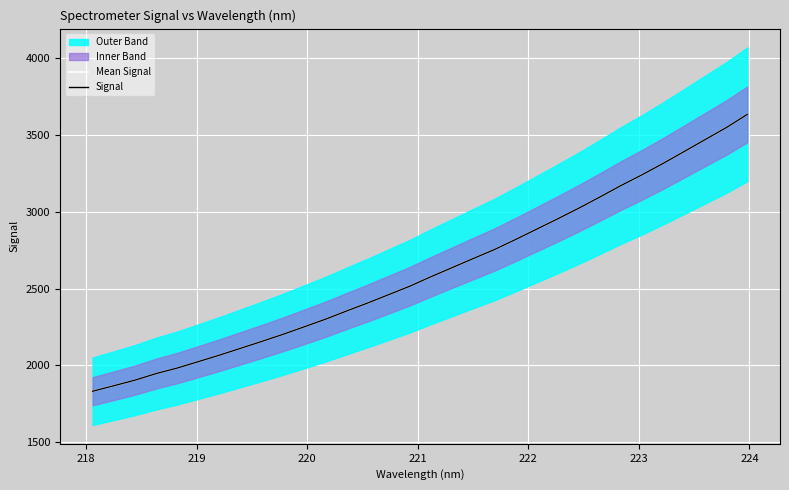

What is the average value of the Signal series?

2611.9